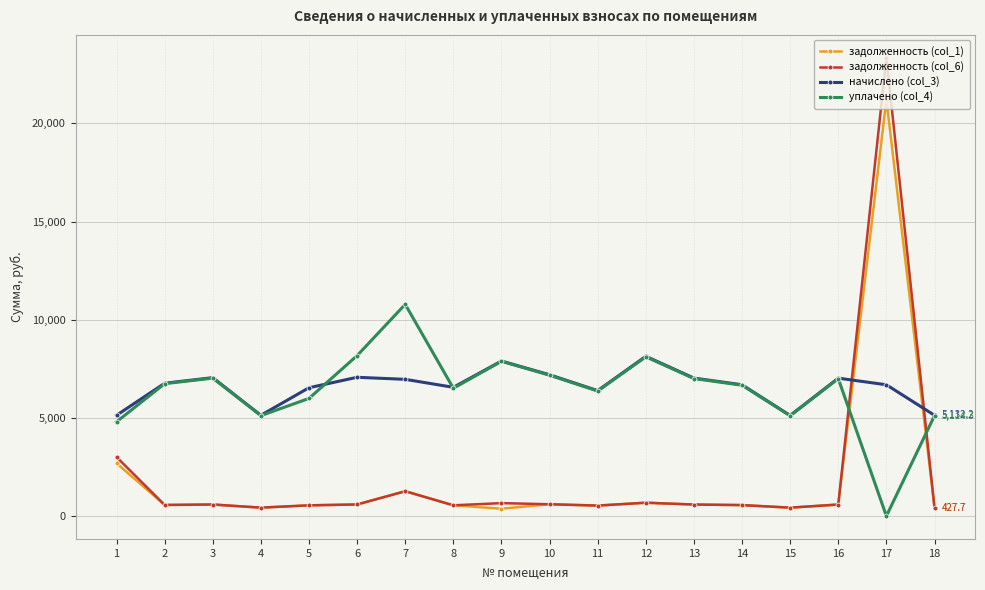

True or false: задолженность (col_1) has more than 0 interior local peaks.

True